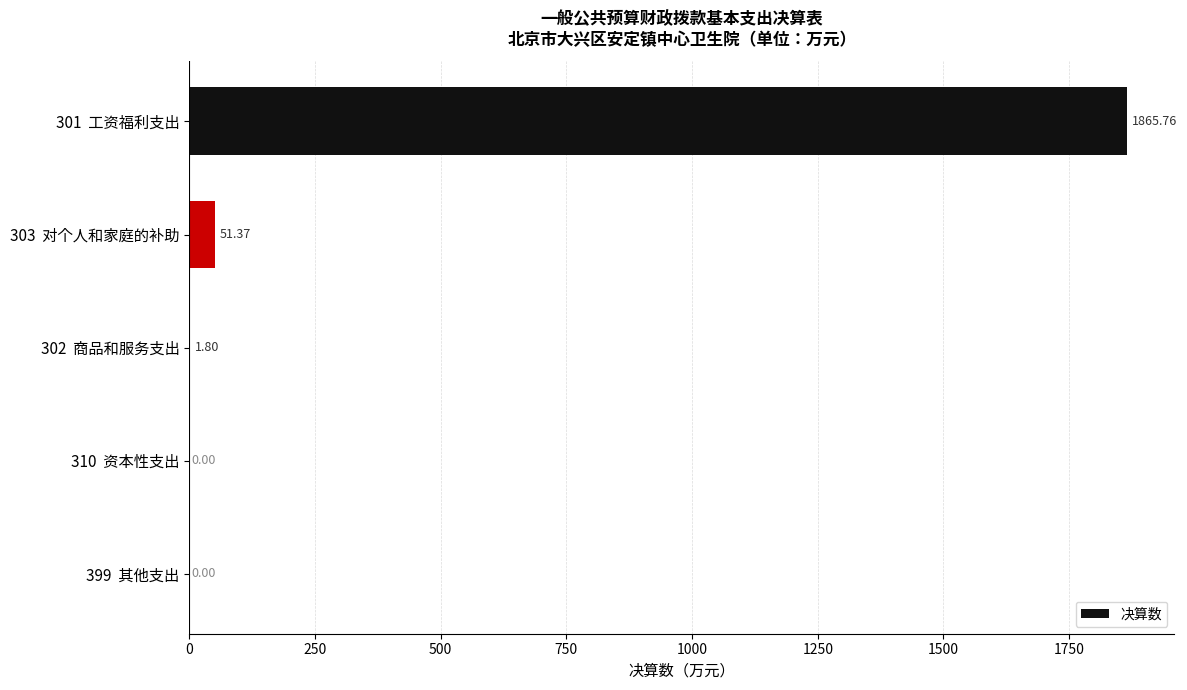

What is the sum of all values?

1918.9